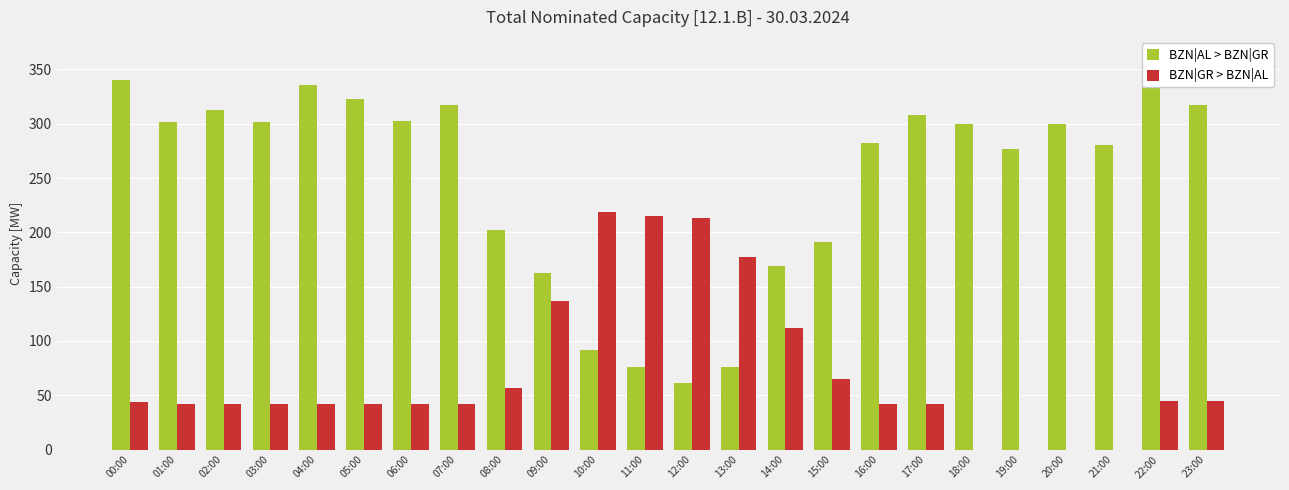

What is the sum of all BZN|AL > BZN|GR values?

5968